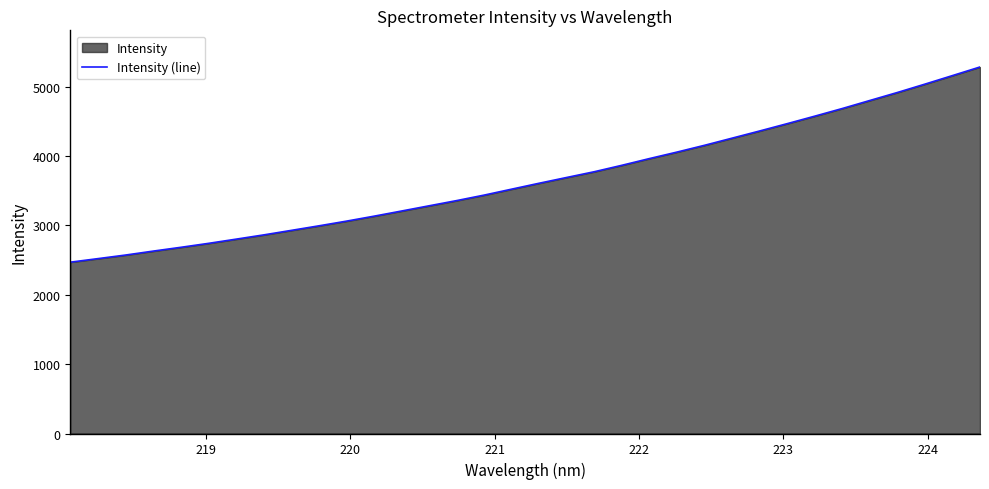

What is the smallest value displayed?

2470.8